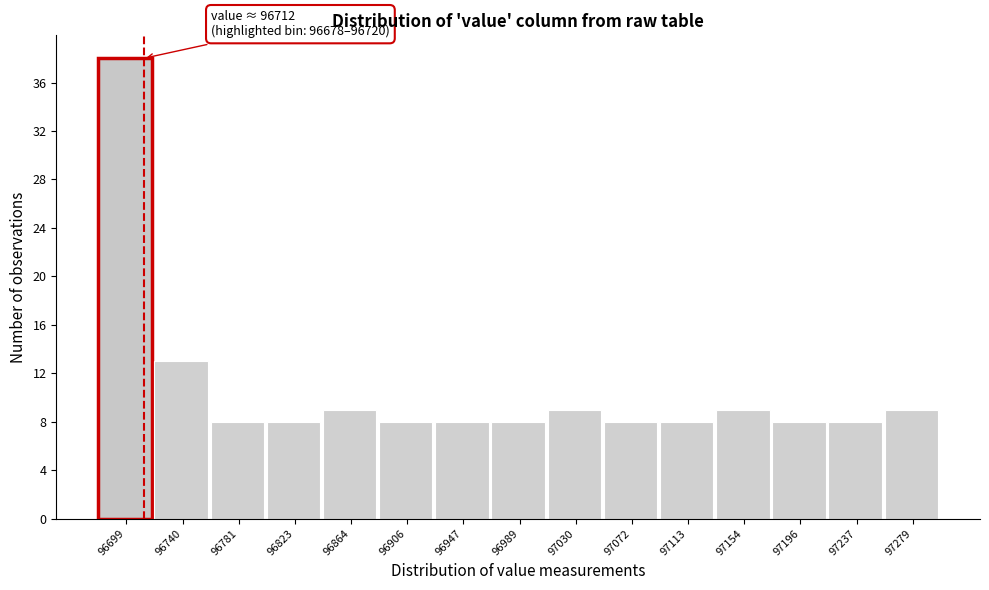

Over which range of the x-axis is the bar tallest?

96680 to 96720